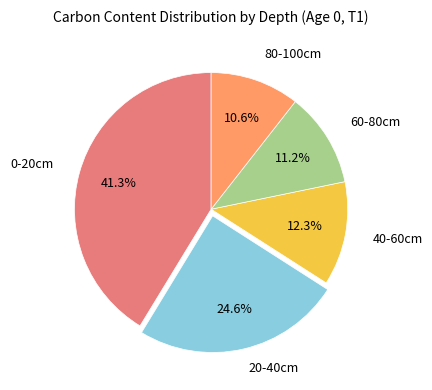

Count the number of slices in the pie.

5